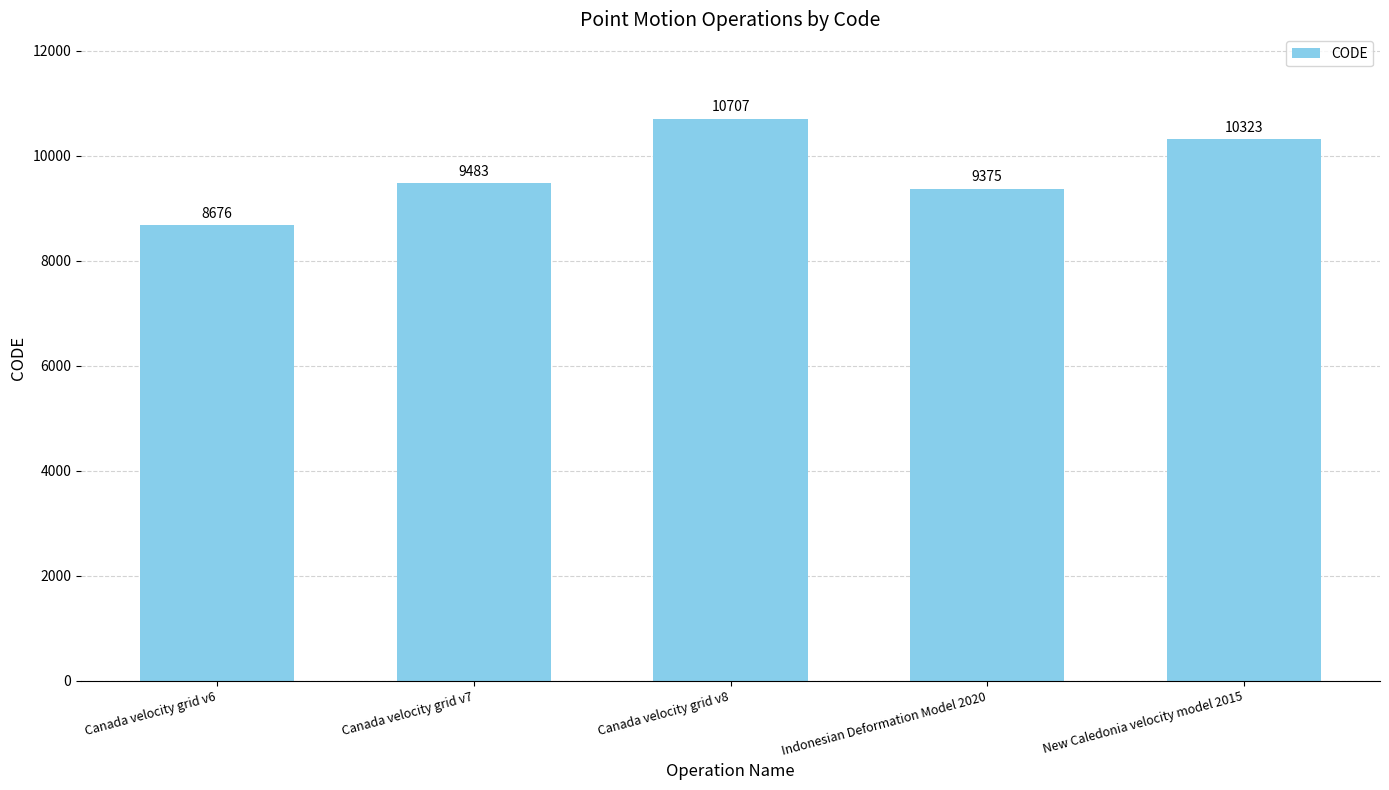

Which has a higher value, New Caledonia velocity model 2015 or Canada velocity grid v7?

New Caledonia velocity model 2015